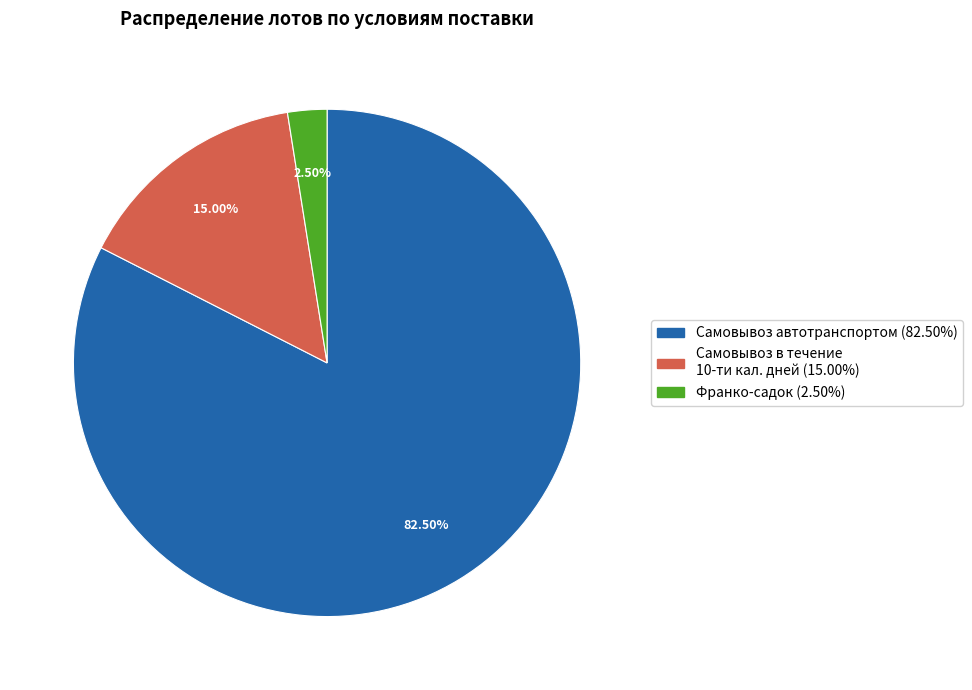

To the nearest percent, what is the average slice percentage?

33%